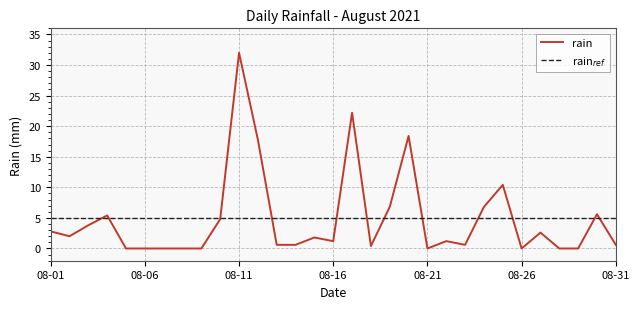

Which series has the largest range (max minus min)?

rain